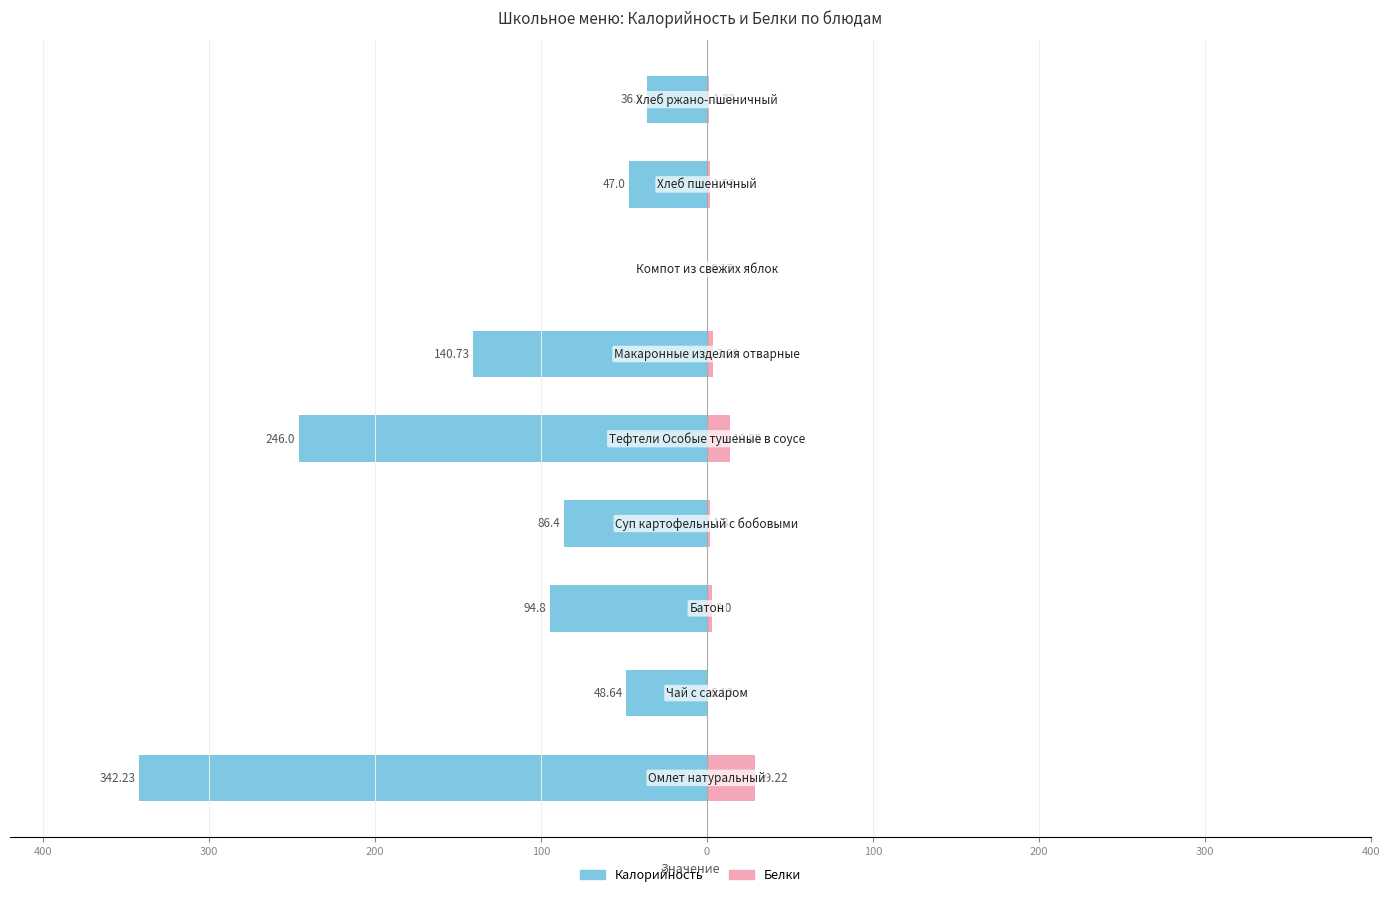

What are all the series names shown in the legend?

Калорийность, Белки